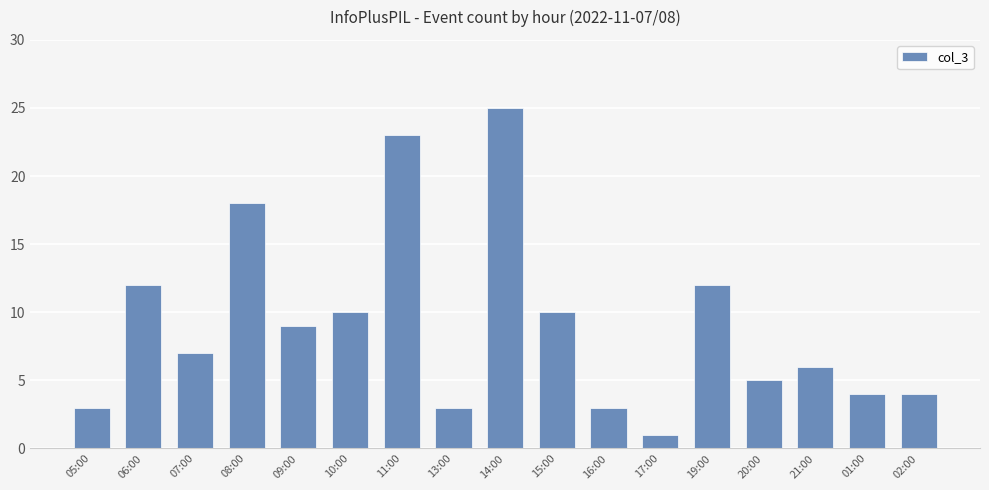

Between 02:00 and 21:00, which is larger?

21:00